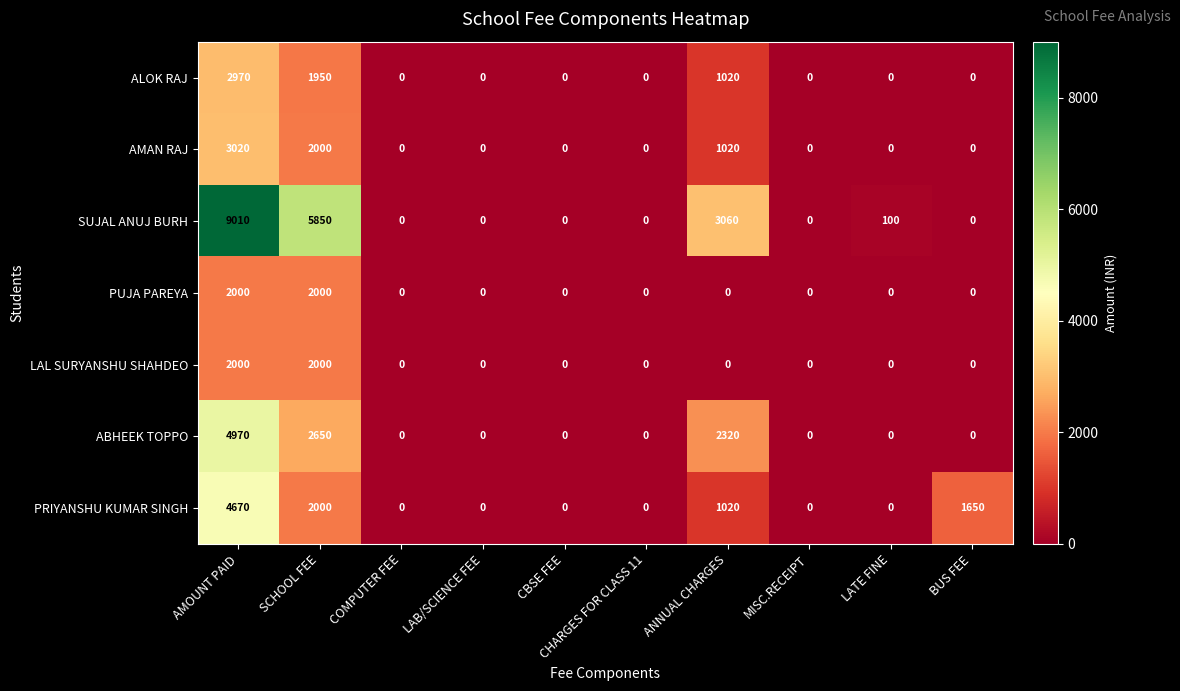

True or false: AMAN RAJ has a value of 0 at LAB/SCIENCE FEE.

True